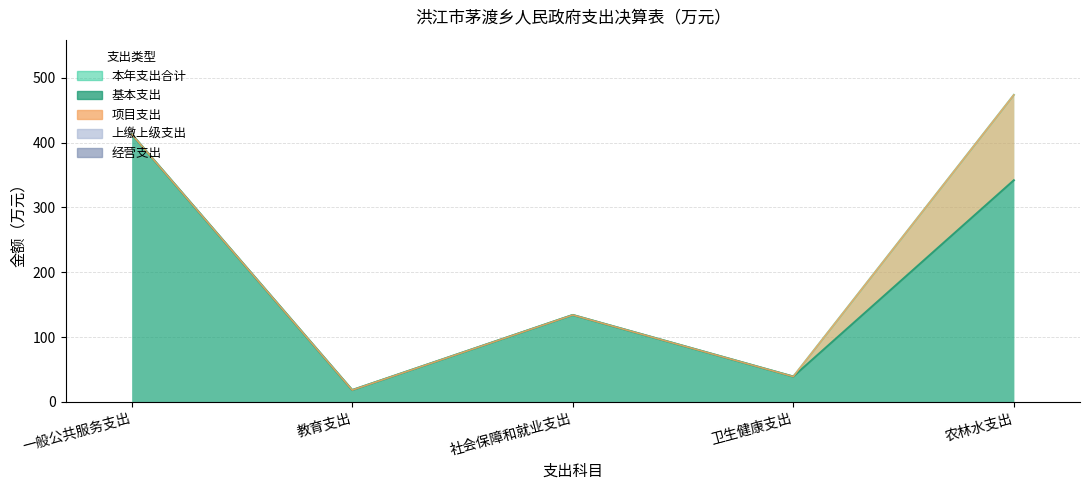

What is the difference between the maximum and minimum values in the 项目支出 series?

131.8